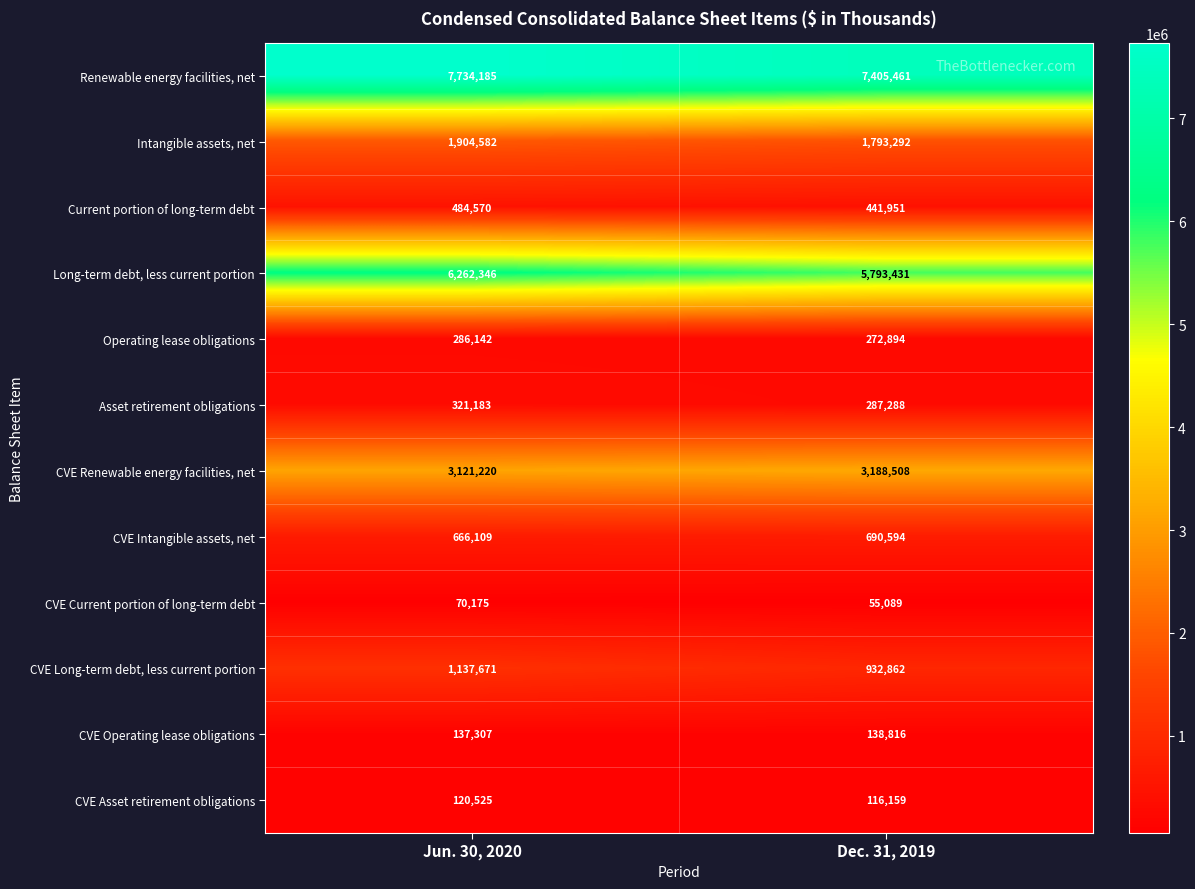

What is the difference between the maximum and minimum values in the Current portion of long-term debt series?

42619